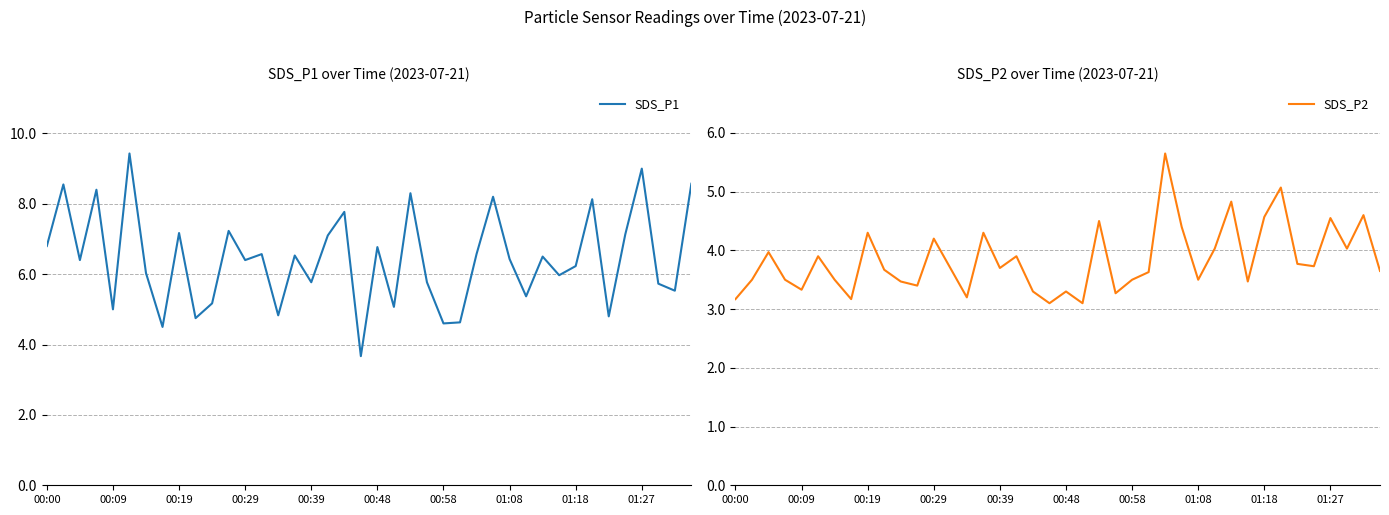

What are all the series names shown in the legend?

SDS_P1, SDS_P2